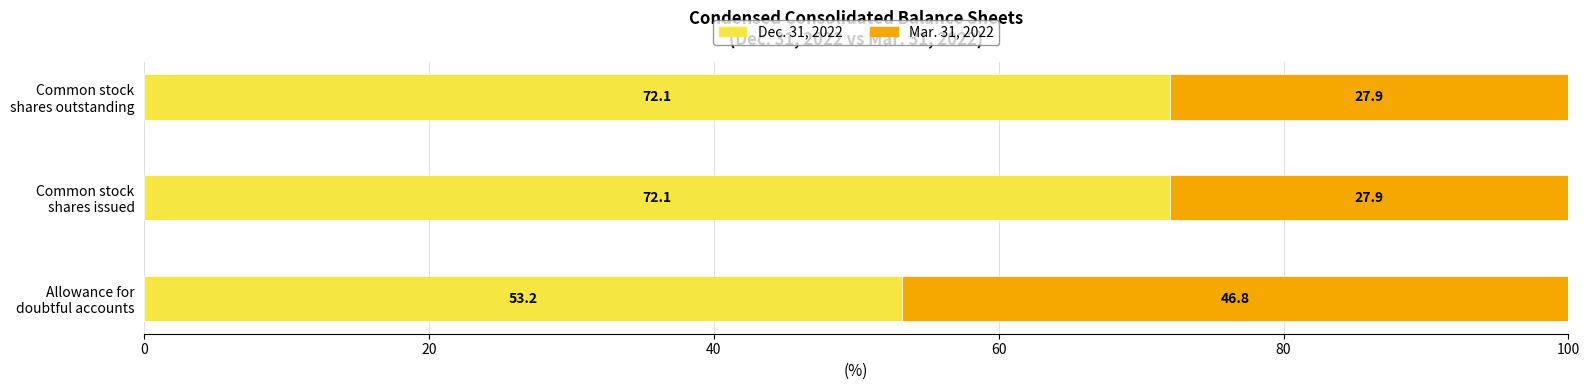

What is the difference between the maximum and minimum values in the Dec. 31, 2022 series?

18.9